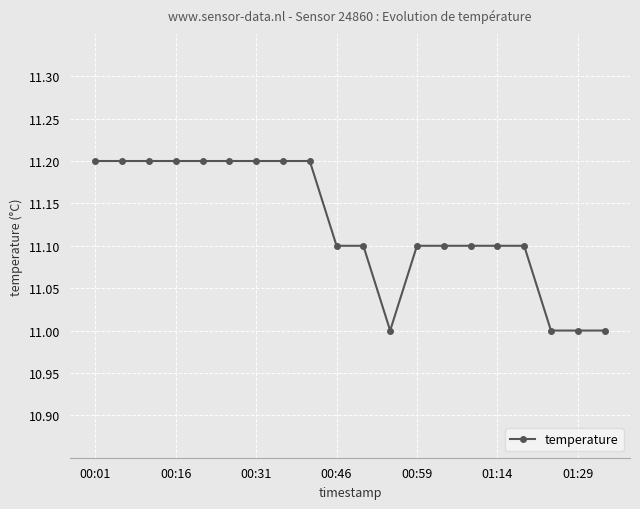

What is the minimum value shown in the chart?

11.0